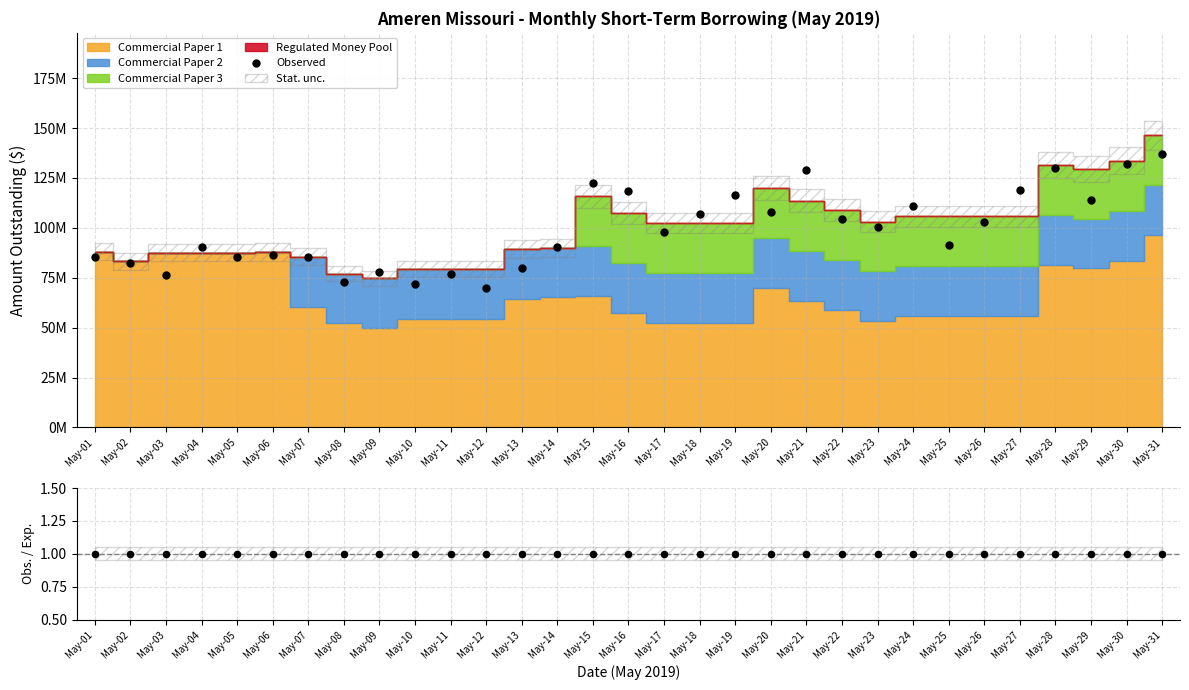

What is the total value across all series at May-05?

85409921.4